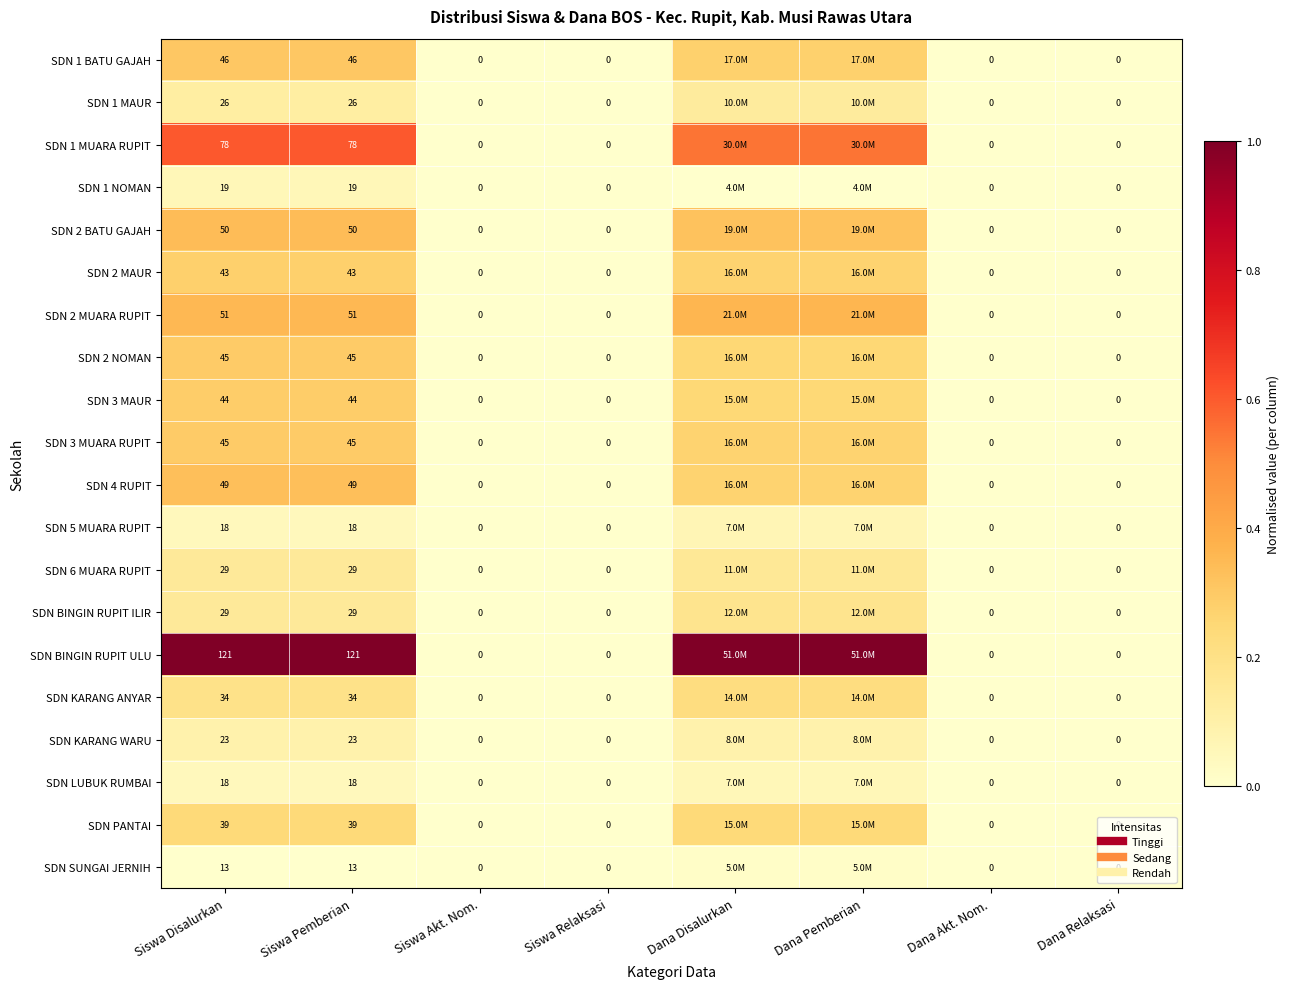

At which label does SDN 3 MAUR reach its peak?

Siswa Disalurkan